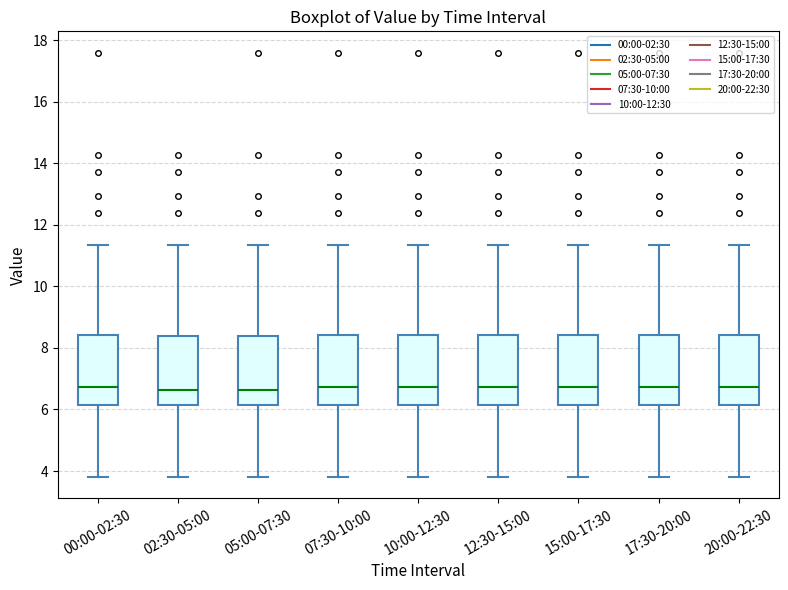

Reading left to right, transcribe this box plot: for each box, give where its median line is, the range the box spans, and where its two whiskers end, as read against the y-axis. The values are not printed on the chart, so give them approximately, as read against the axis.

00:00-02:30: median 6.8, box 6.2 to 8.4, whiskers 3.8 to 11.4
02:30-05:00: median 6.6, box 6.2 to 8.4, whiskers 3.8 to 11.4
05:00-07:30: median 6.6, box 6.2 to 8.4, whiskers 3.8 to 11.4
07:30-10:00: median 6.8, box 6.2 to 8.4, whiskers 3.8 to 11.4
10:00-12:30: median 6.8, box 6.2 to 8.4, whiskers 3.8 to 11.4
12:30-15:00: median 6.8, box 6.2 to 8.4, whiskers 3.8 to 11.4
15:00-17:30: median 6.8, box 6.2 to 8.4, whiskers 3.8 to 11.4
17:30-20:00: median 6.8, box 6.2 to 8.4, whiskers 3.8 to 11.4
20:00-22:30: median 6.8, box 6.2 to 8.4, whiskers 3.8 to 11.4